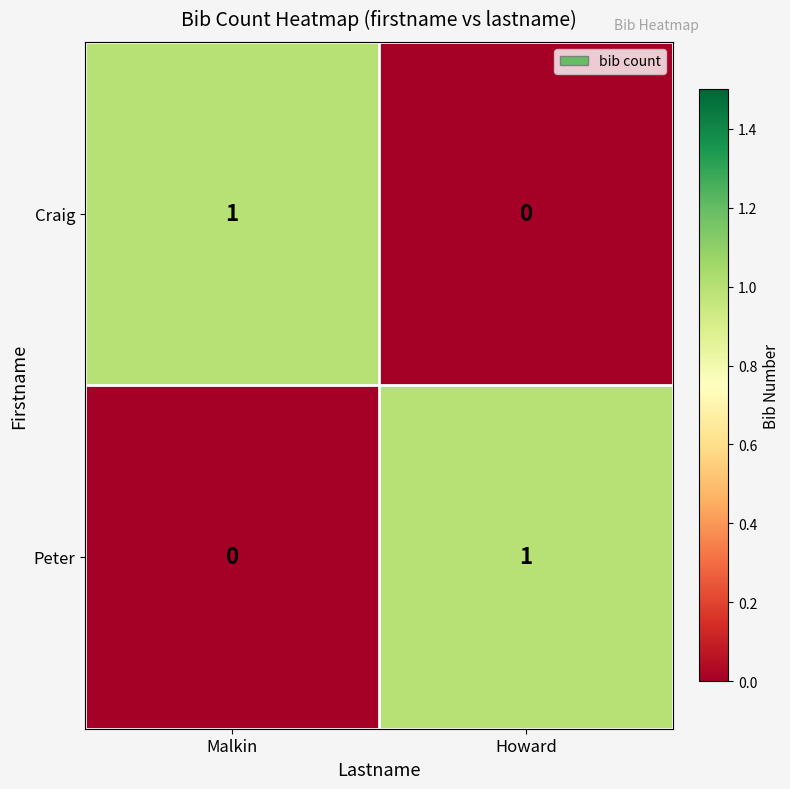

How many positive values does the Craig series have?

1